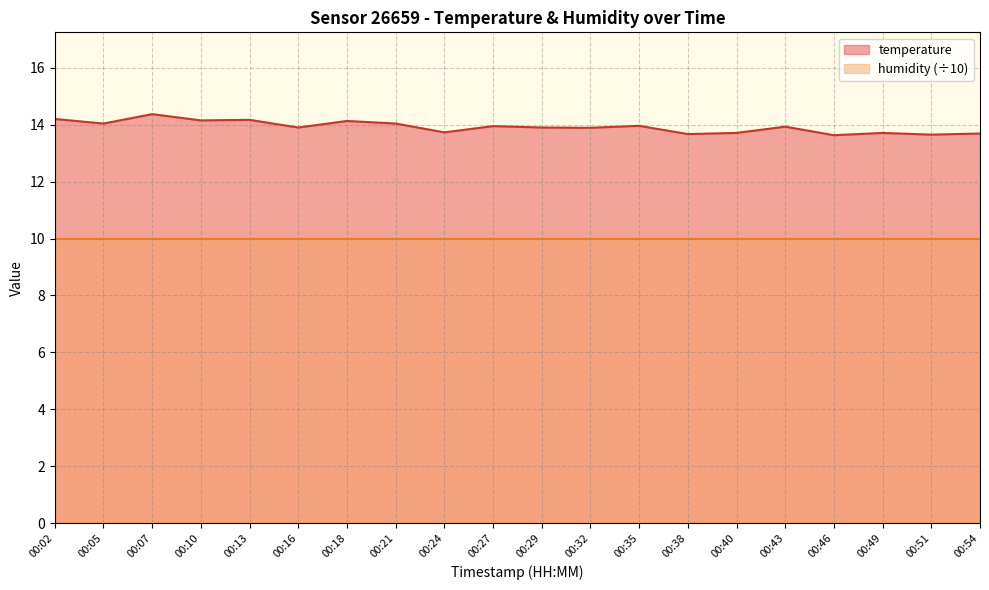

Rank the categories by value from lowest to highest.

00:46, 00:51, 00:38, 00:54, 00:40, 00:49, 00:24, 00:32, 00:16, 00:29, 00:43, 00:27, 00:35, 00:05, 00:21, 00:18, 00:10, 00:13, 00:02, 00:07